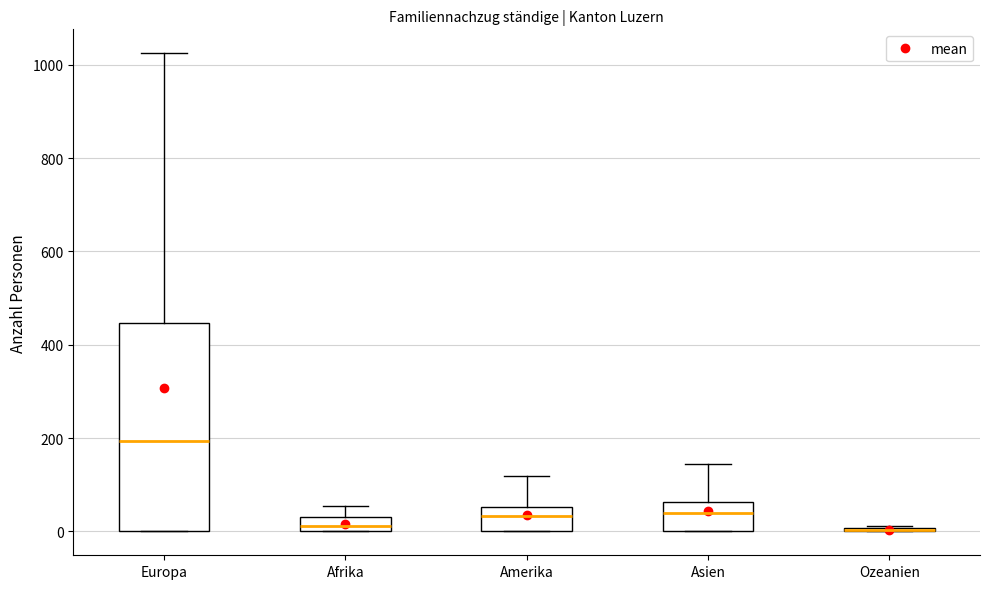

Where does the upper whisker of the box for Asien end on the y-axis? The values are not printed on the chart, so give them approximately, as read against the axis.

140